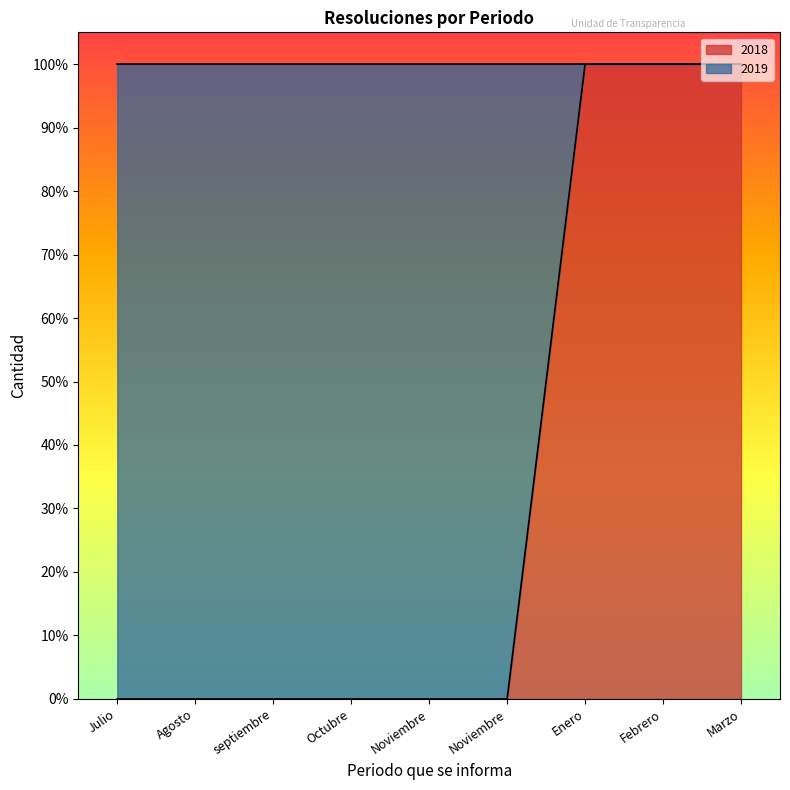

Where is the data nearest to the value 0?

Julio